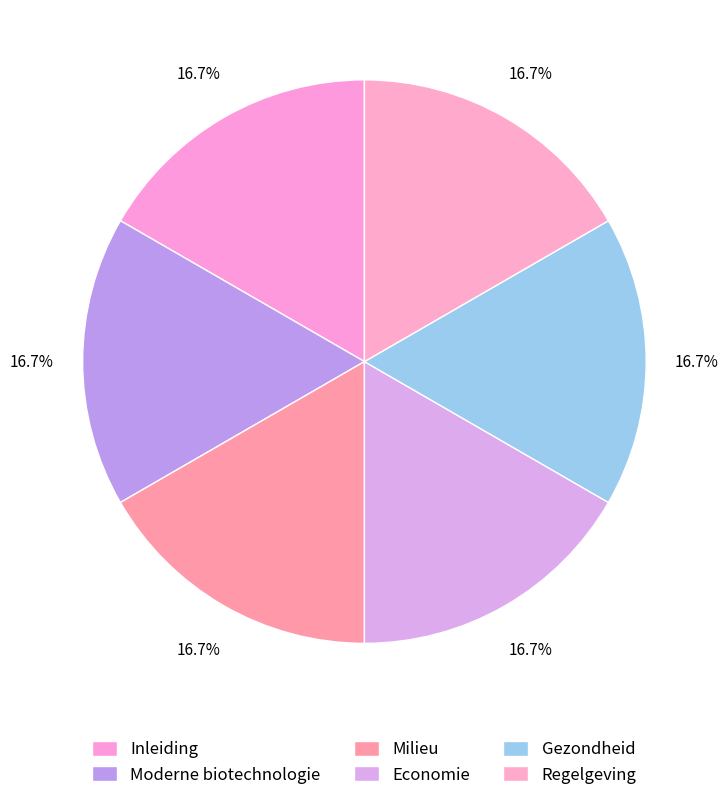

How many segments does this pie chart have?

6